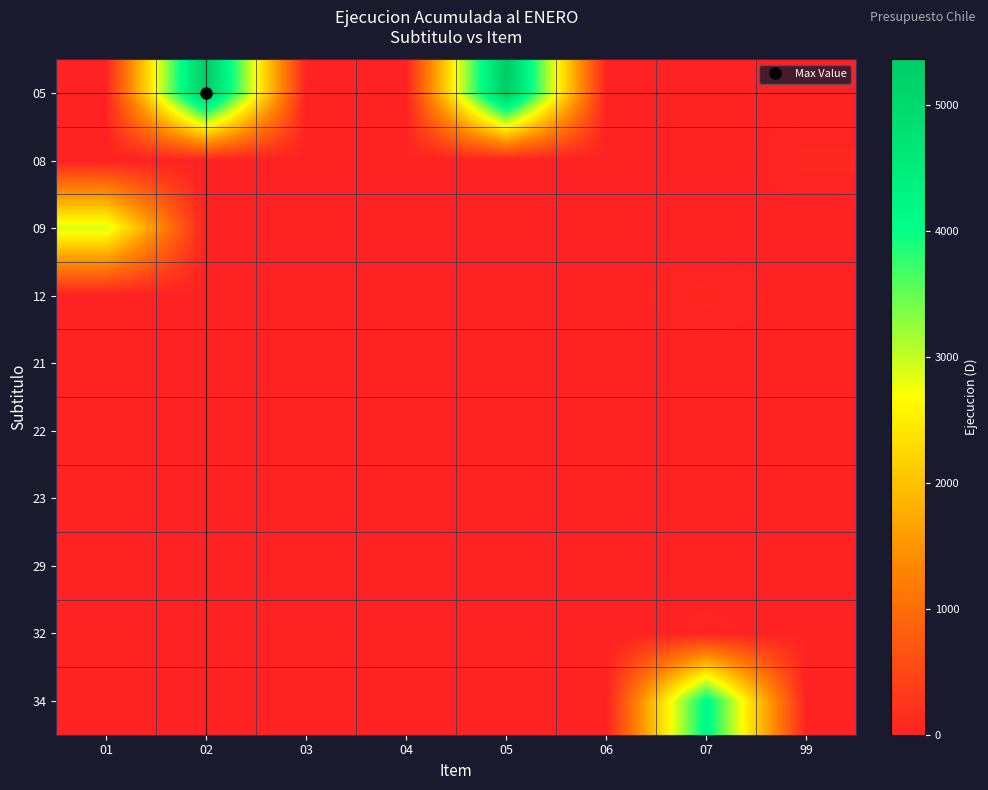

List the series in order of their peak value, lowest first.

21, 22, 23, 29, 32, 08, 12, 09, 34, 05